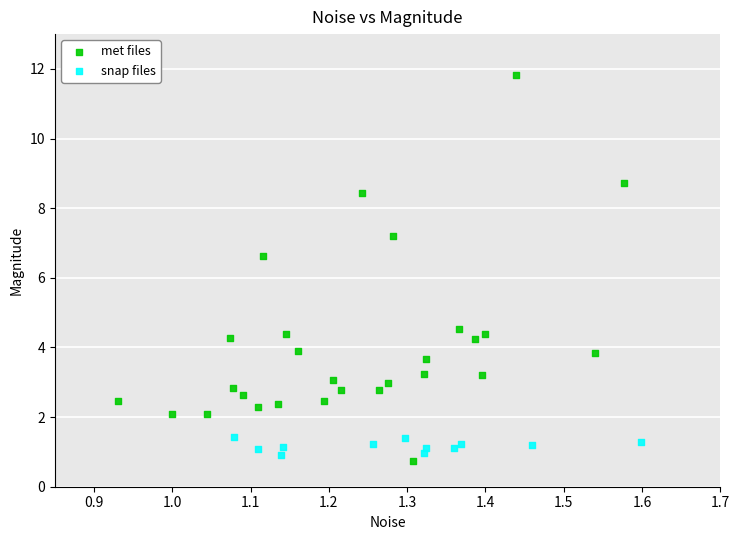

Which series has the largest Y range (max minus min)?

met files